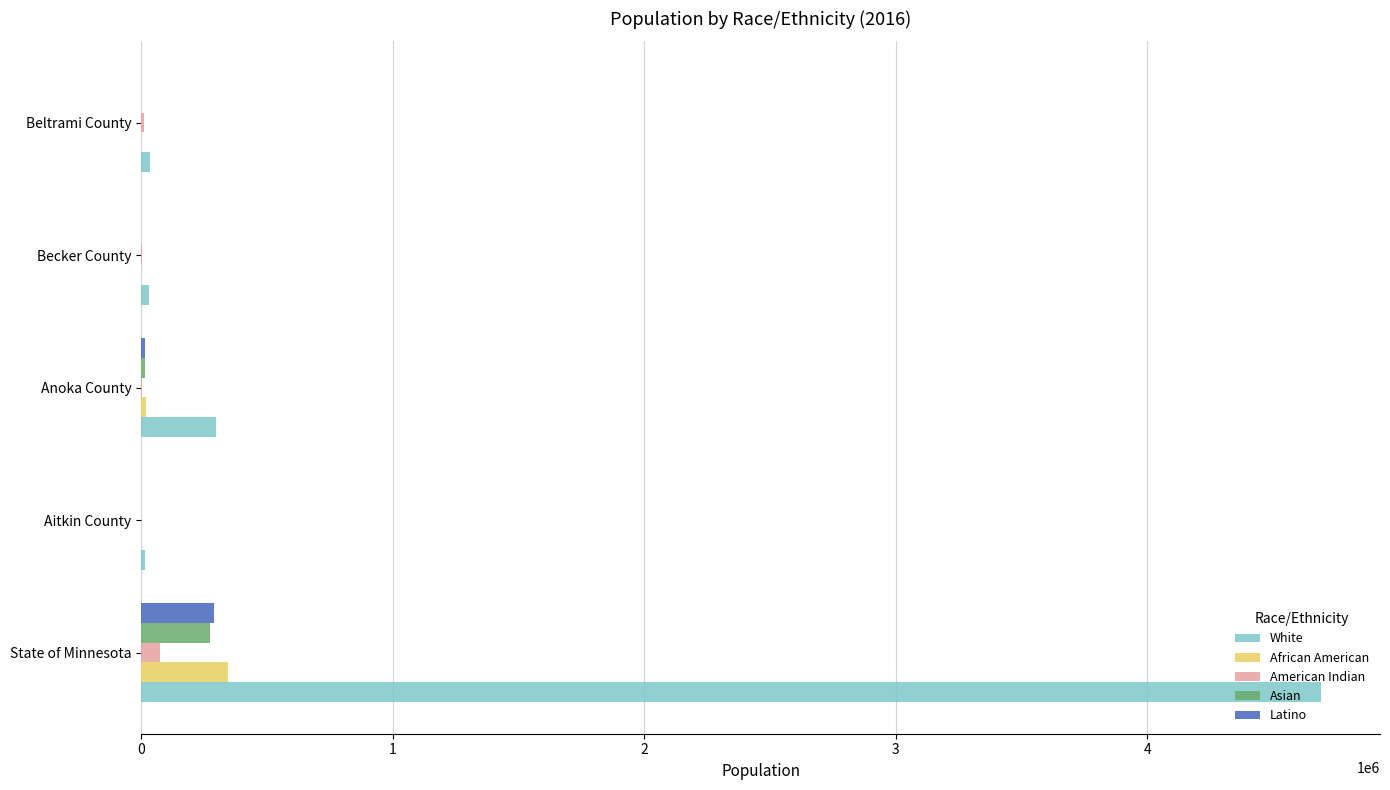

At which label is Asian closest to 136117?

Anoka County